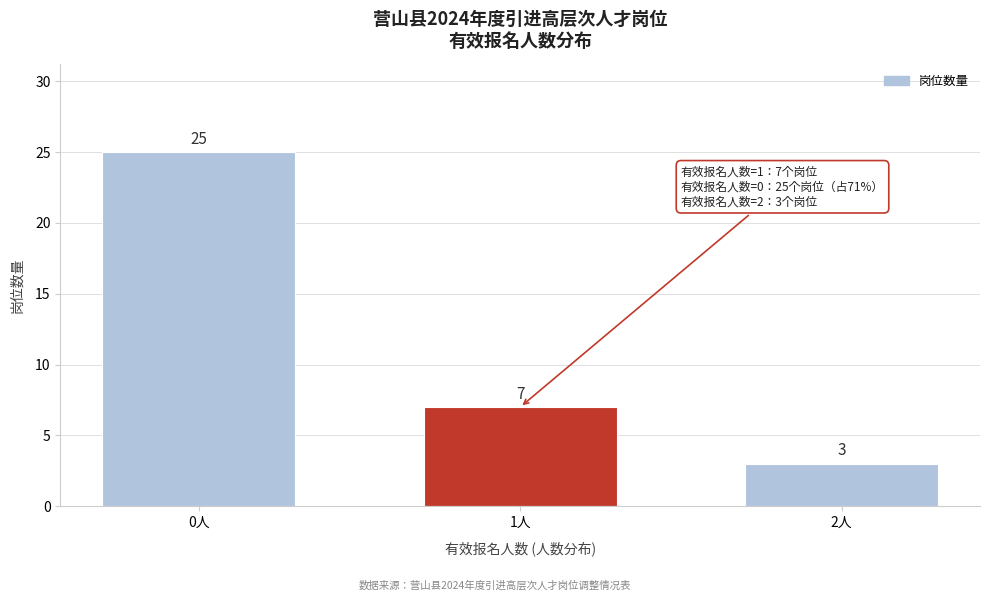

Reading left to right, transcribe all the data shown in this chart.

25	7	3